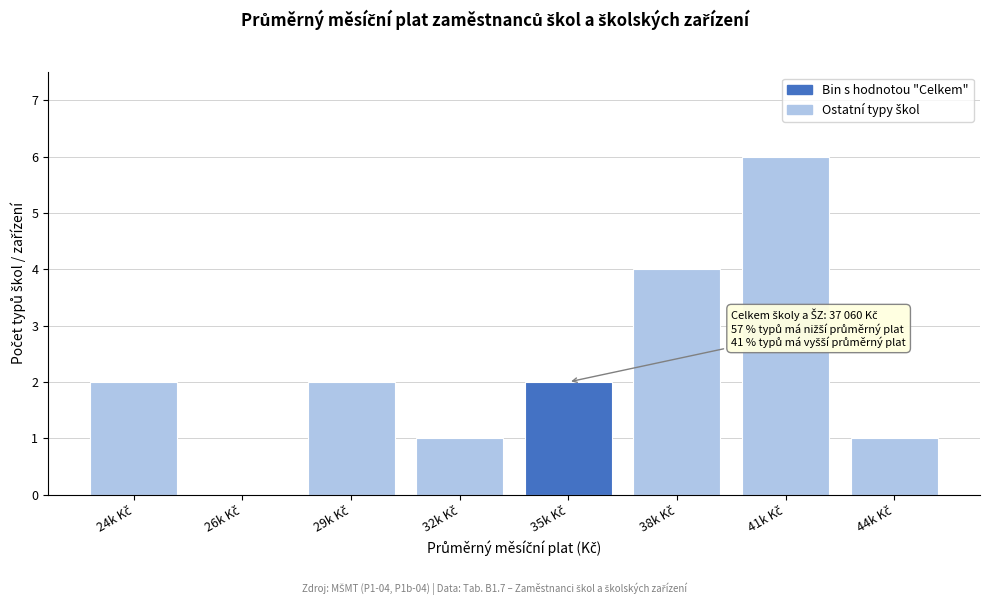

What is the sum of all values?

18